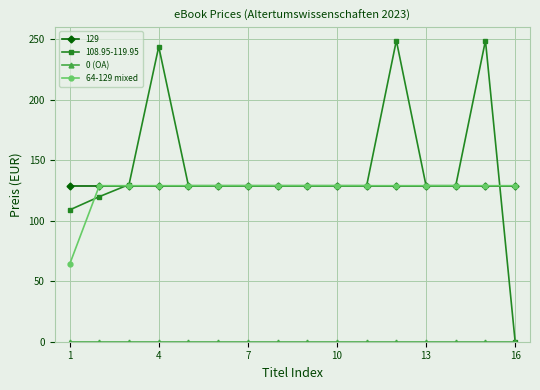

How many categories are shown in the chart?

16